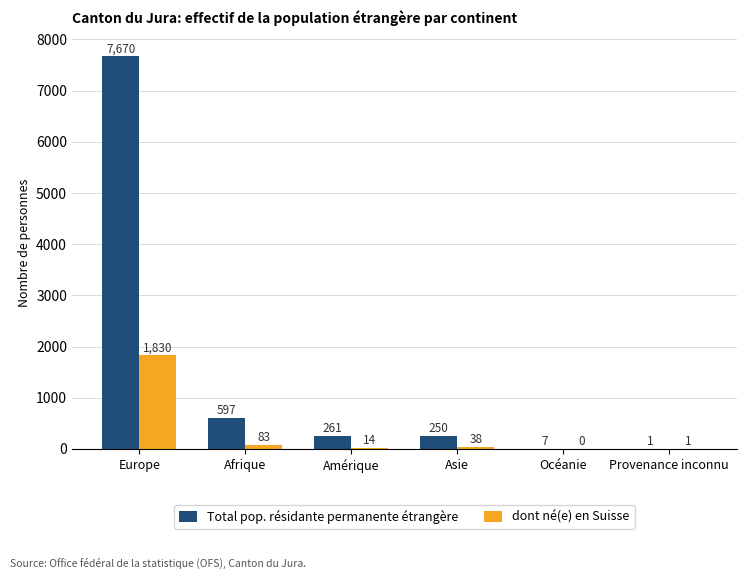

What are all the series names shown in the legend?

Total pop. résidante permanente étrangère, dont né(e) en Suisse